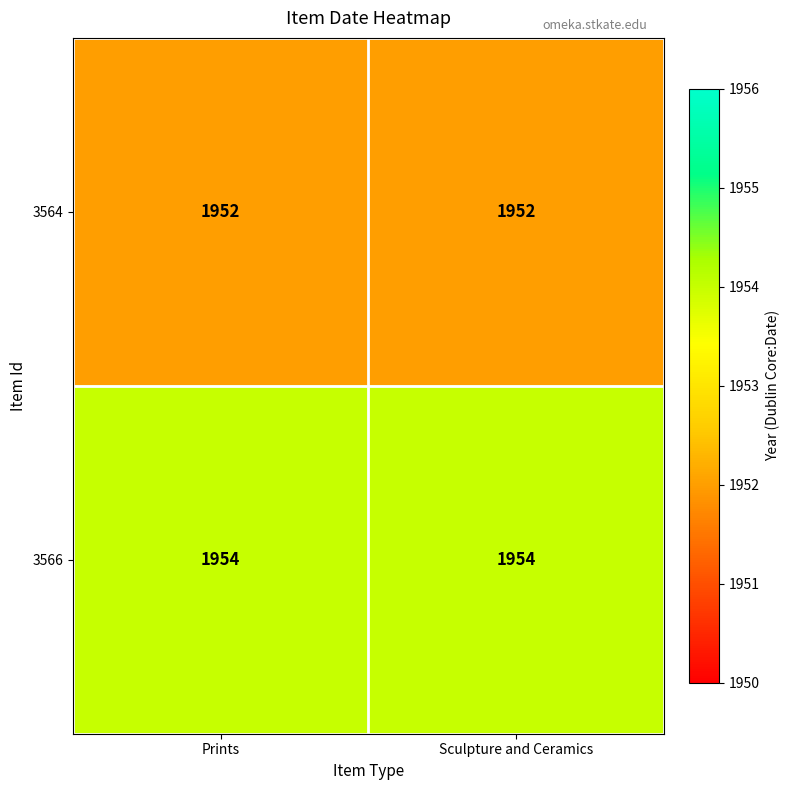

Rank the series at Sculpture and Ceramics from lowest to highest value.

3564, 3566